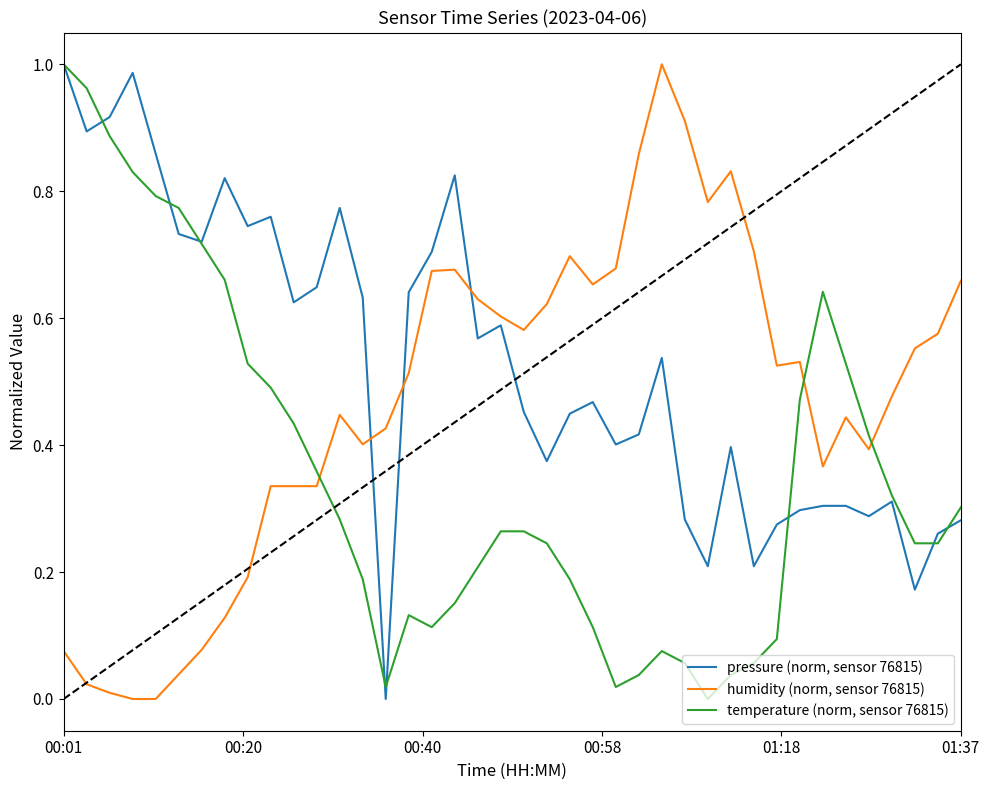

Which series has the largest total across all categories?

pressure (norm, sensor 76815)